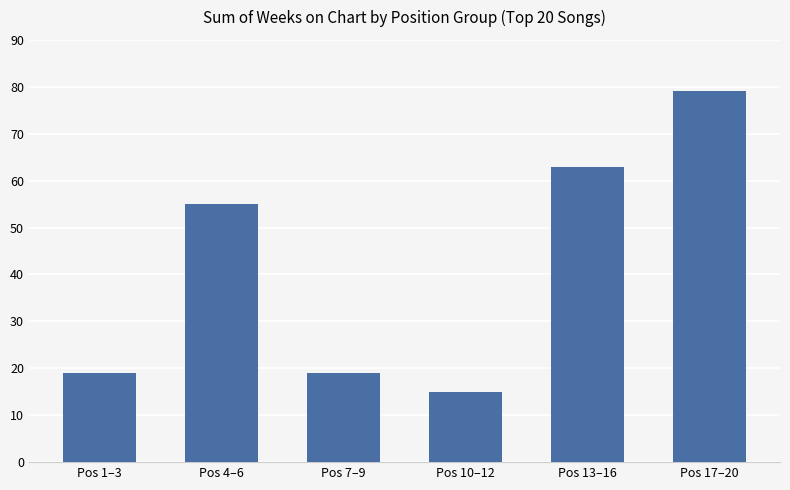

What is the ratio of the value at Pos 1–3 to the value at Pos 7–9?

1.0